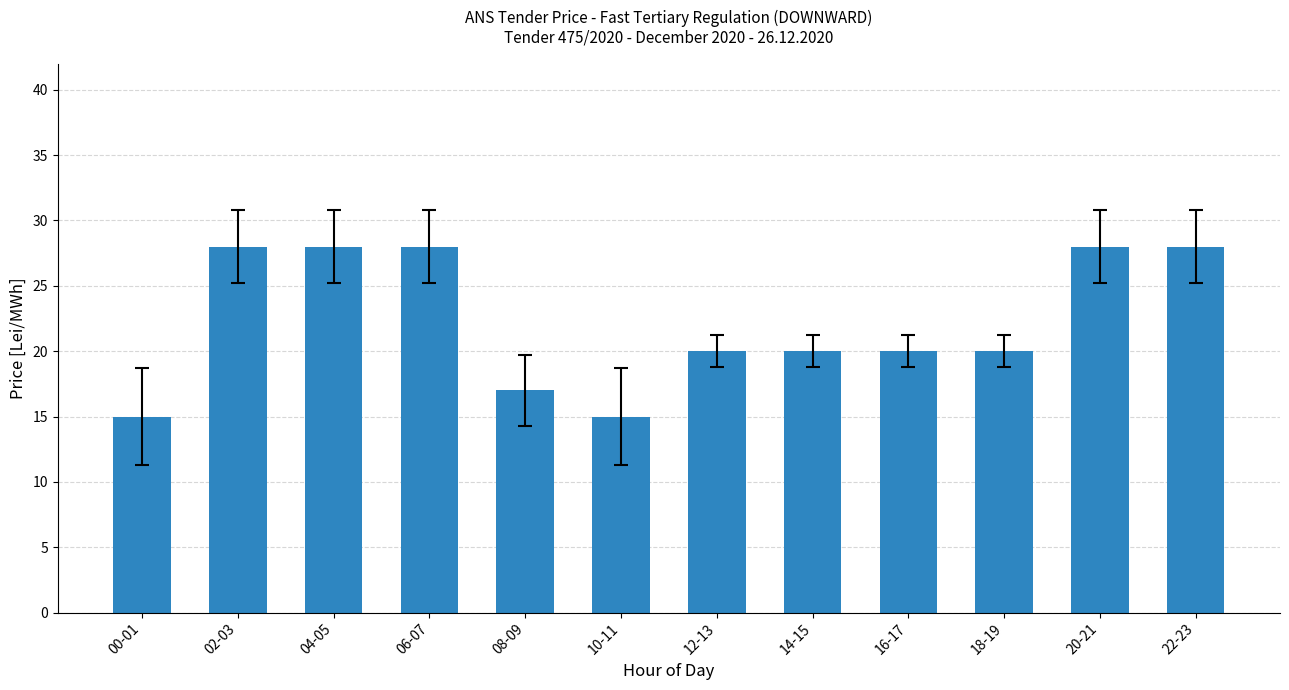

What is the difference between the maximum and minimum values?

13